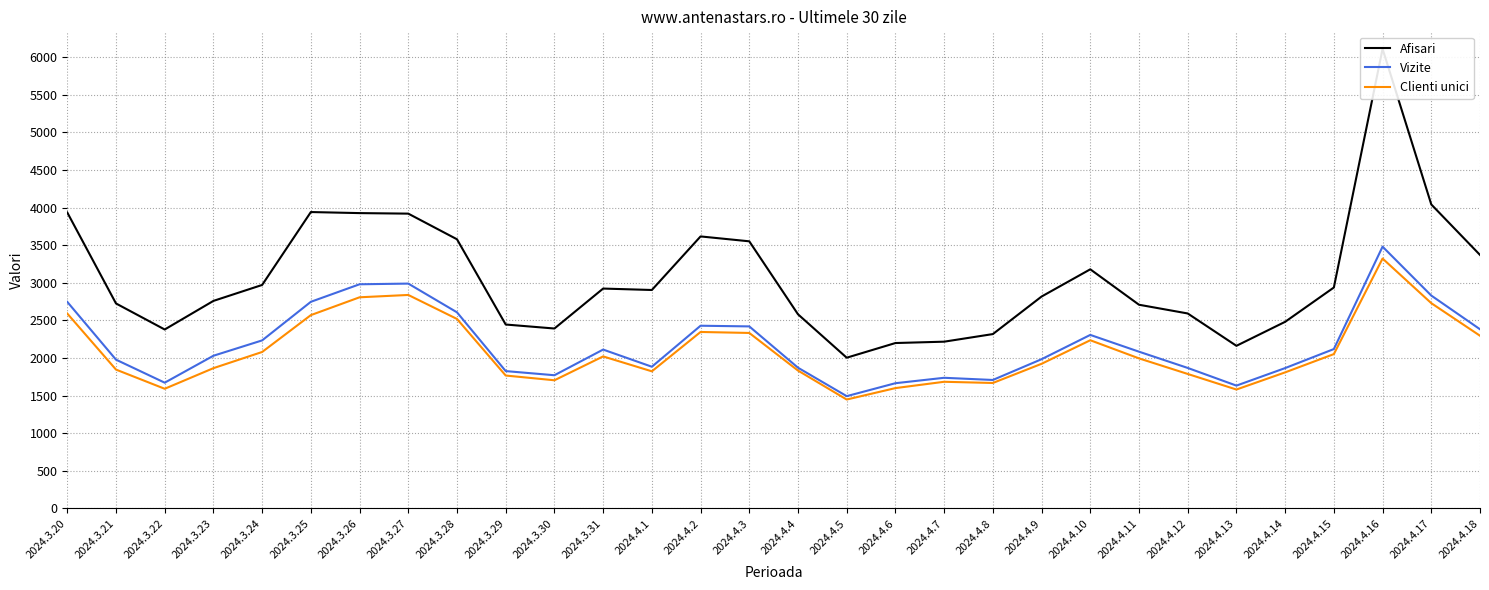

At which label is Vizite closest to 2486?

2024.4.2